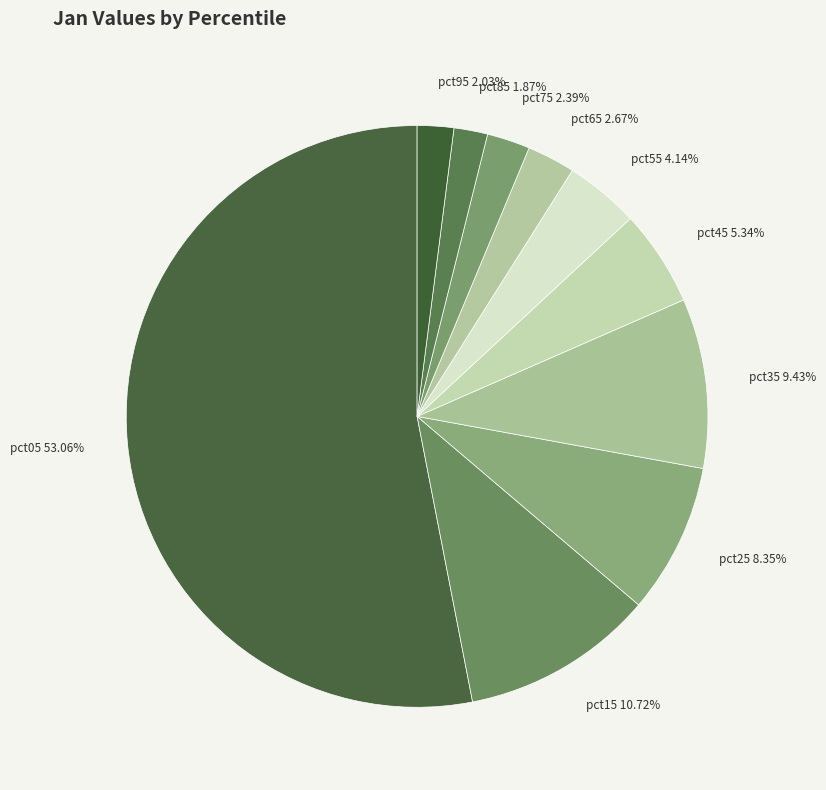

Is the sum of pct45 and pct85 greater than half?

No